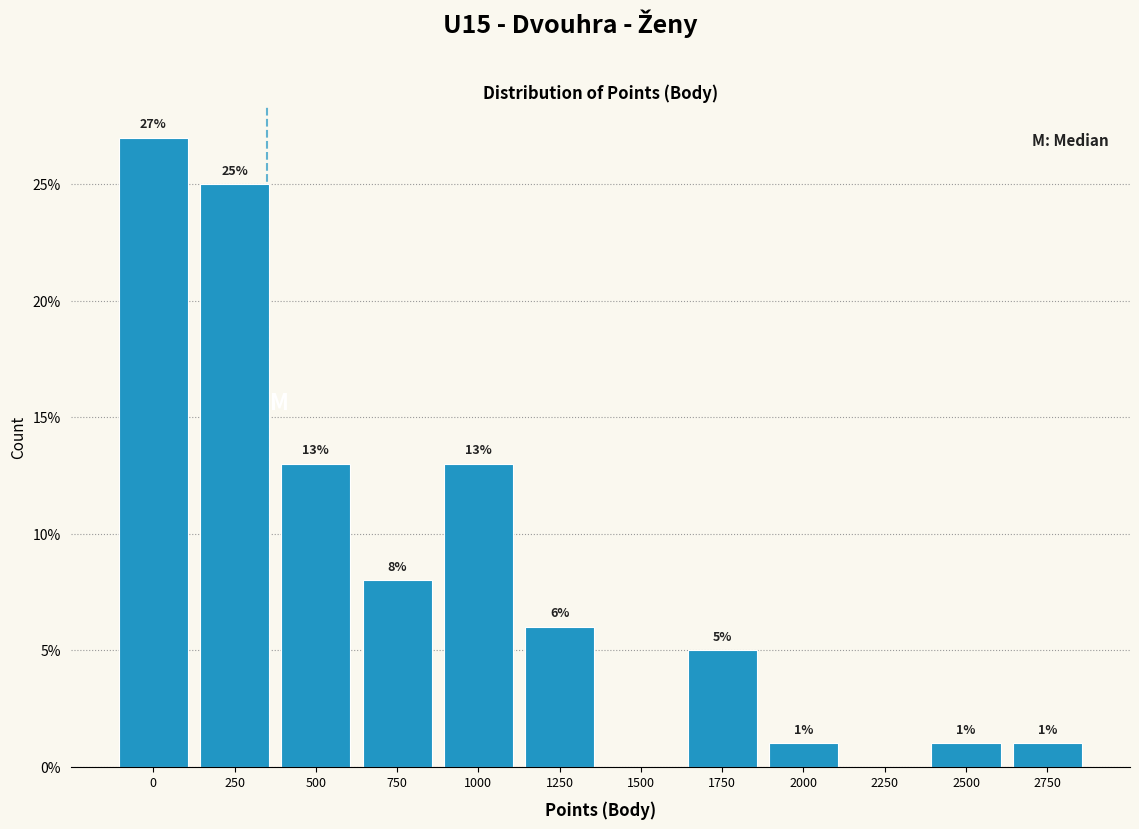

Reading left to right, what are all the values shown in this chart?

0=27	250=25	500=13	750=8	1000=13	1250=6	1500=0	1750=5	2000=1	2250=0	2500=1	2750=1